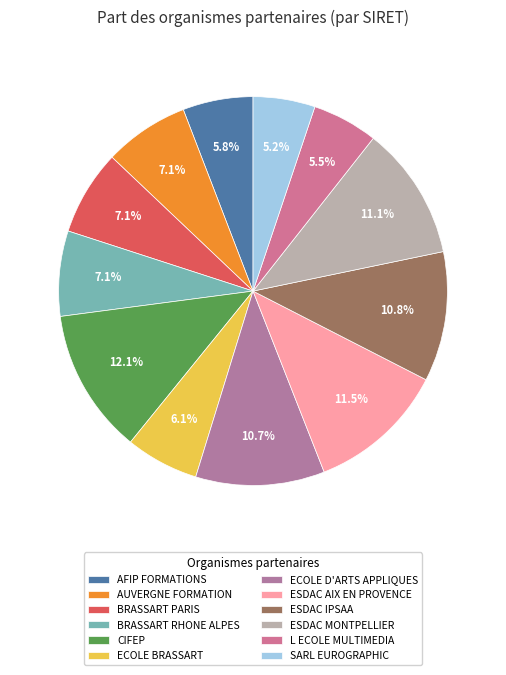

The AFIP FORMATIONS slice represents 6% of the pie. True or false?

True